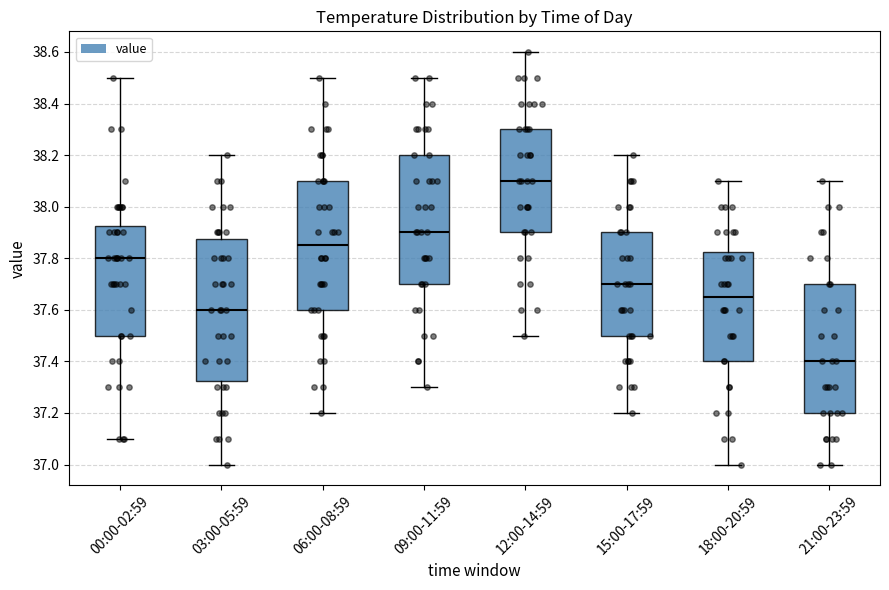

Reading left to right, transcribe this box plot: for each box, give where its median line is, the range the box spans, and where its two whiskers end, as read against the y-axis. The values are not printed on the chart, so give them approximately, as read against the axis.

00:00-02:59: median 37.80, box 37.50 to 37.92, whiskers 37.10 to 38.50
03:00-05:59: median 37.60, box 37.32 to 37.88, whiskers 37.00 to 38.20
06:00-08:59: median 37.86, box 37.60 to 38.10, whiskers 37.20 to 38.50
09:00-11:59: median 37.90, box 37.70 to 38.20, whiskers 37.30 to 38.50
12:00-14:59: median 38.10, box 37.90 to 38.30, whiskers 37.50 to 38.60
15:00-17:59: median 37.70, box 37.50 to 37.90, whiskers 37.20 to 38.20
18:00-20:59: median 37.66, box 37.40 to 37.82, whiskers 37.00 to 38.10
21:00-23:59: median 37.40, box 37.20 to 37.70, whiskers 37.00 to 38.10